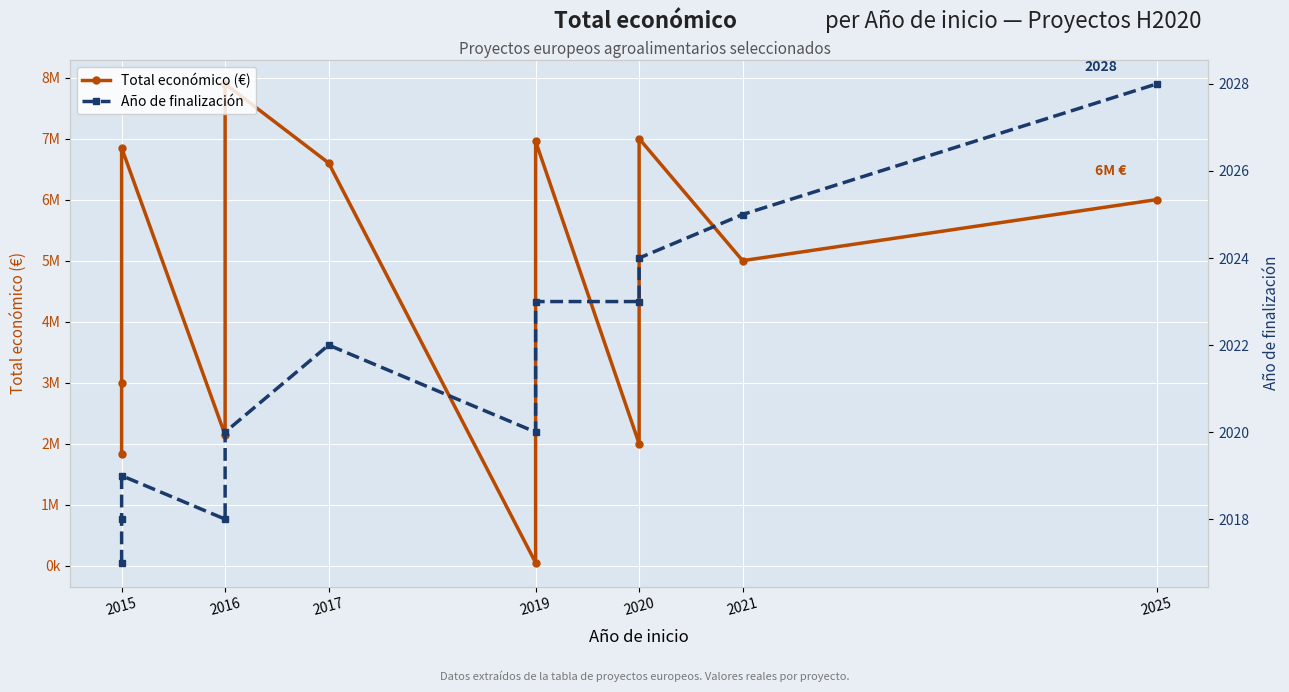

True or false: Año de finalización and Total económico (€) cross at least once.

False